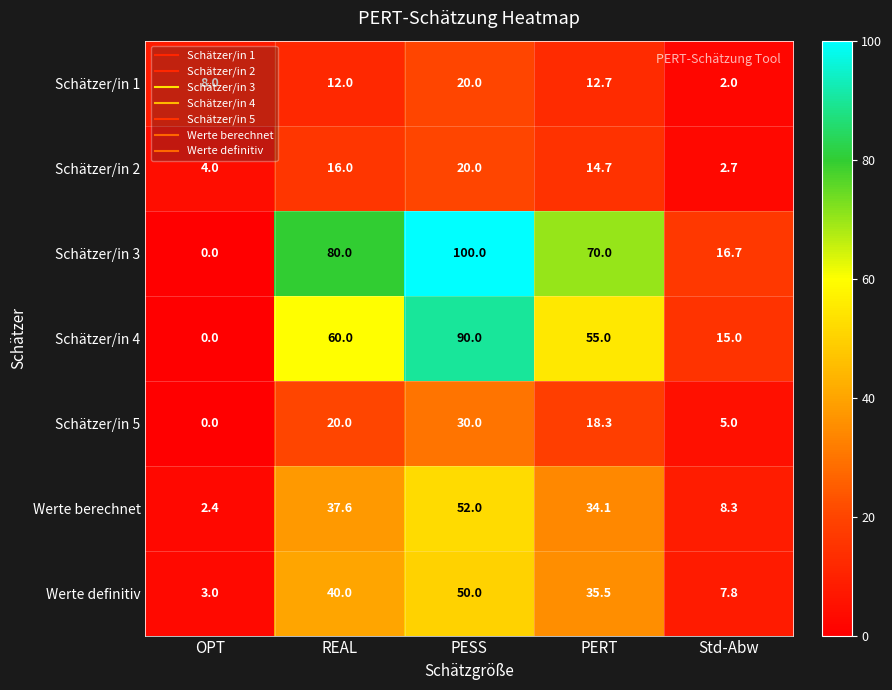

Which series has the widest spread of values?

Schätzer/in 3